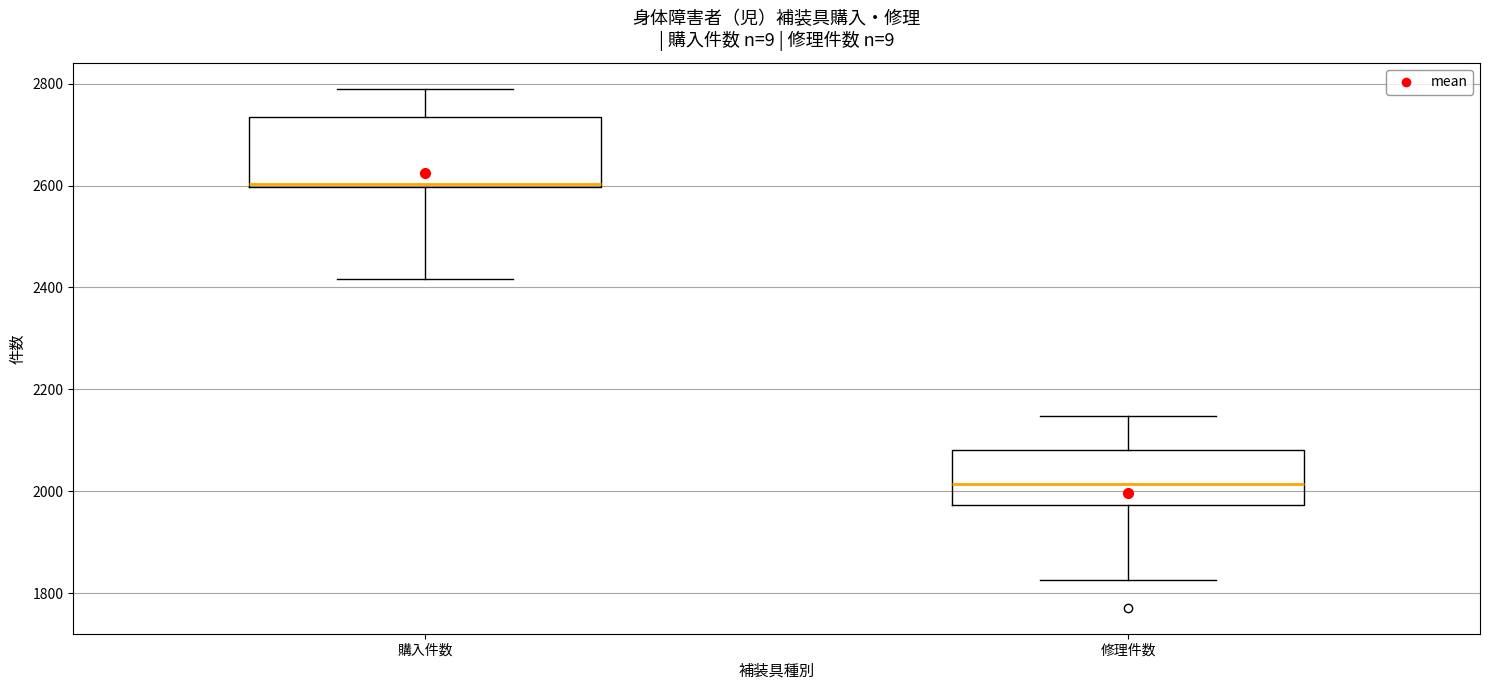

Which box is the tallest, from its lower edge to its upper edge?

購入件数